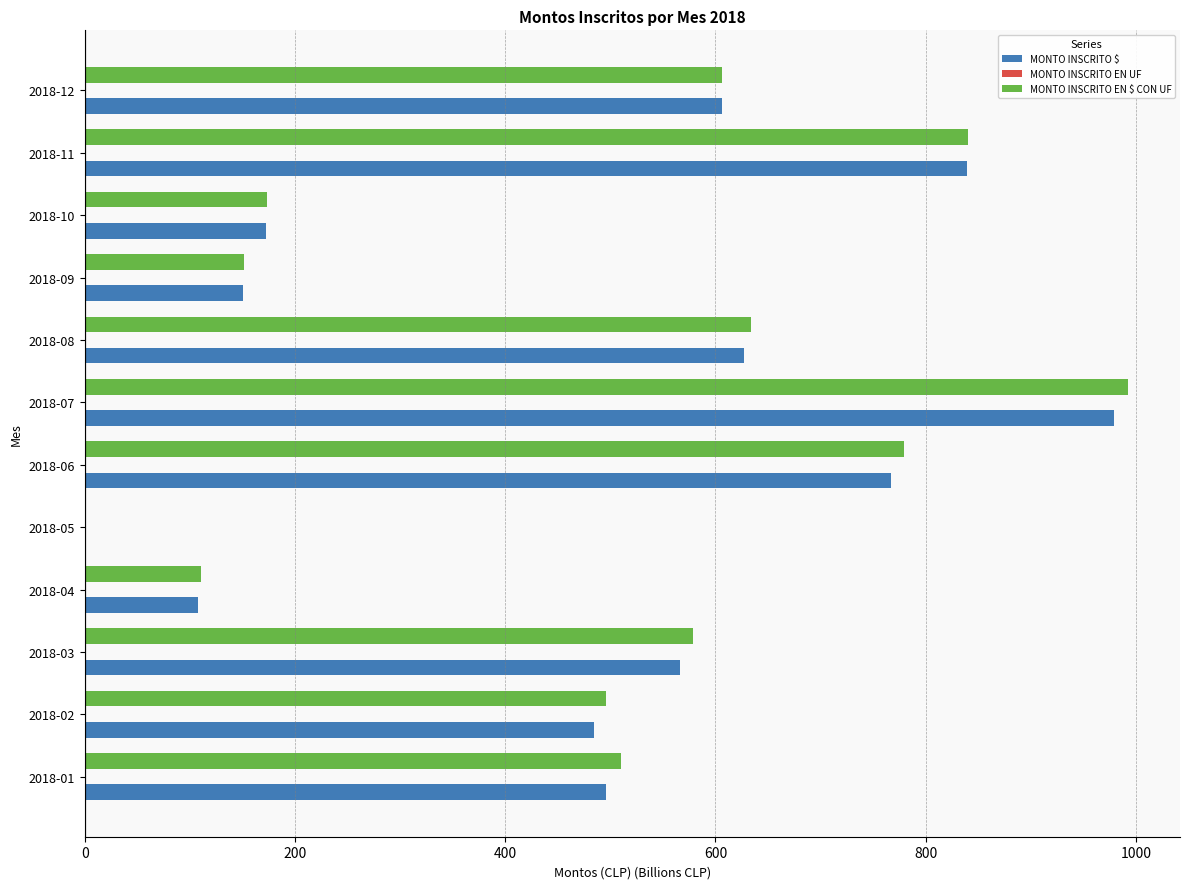

At which label is MONTO INSCRITO EN $ CON UF closest to 496?

2018-02